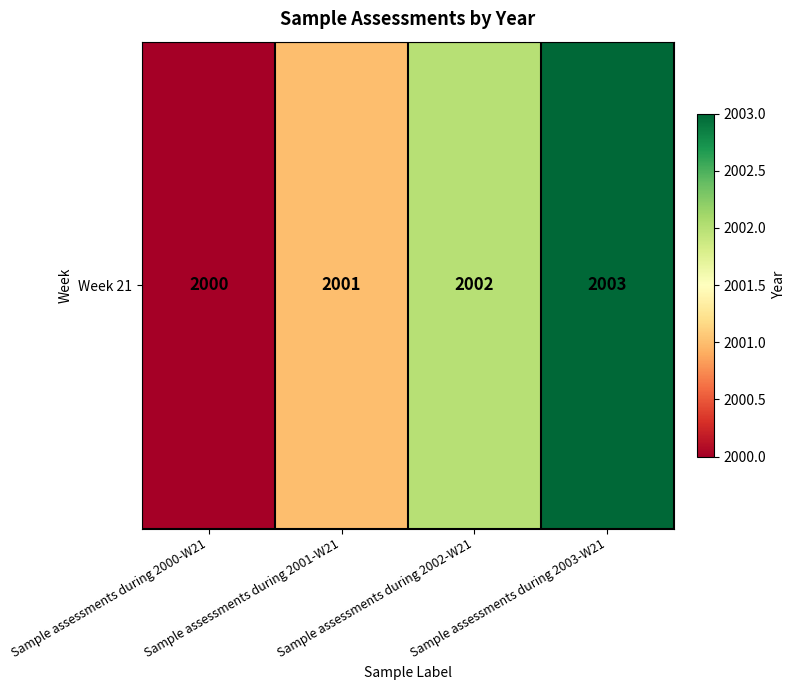

The chart shows a value of 3121 at Sample assessments during 2001-W21. True or false?

False